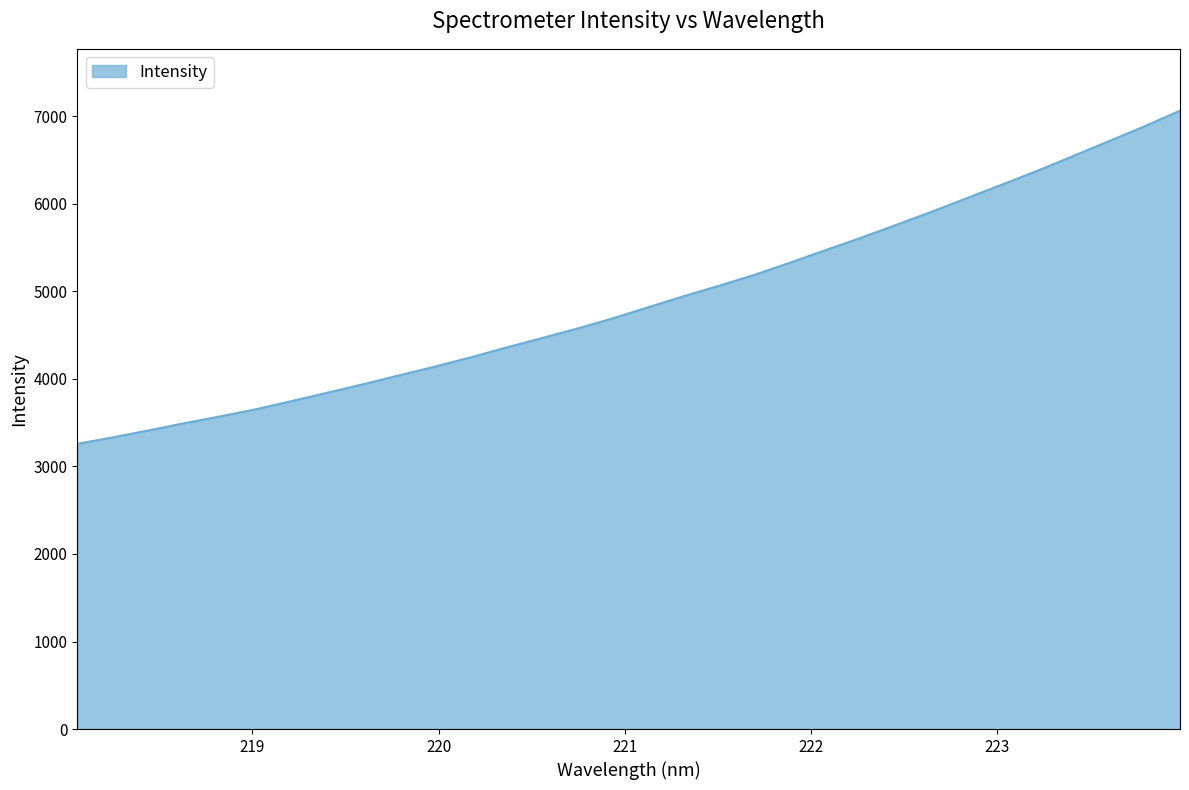

What is the difference between the maximum and minimum values?

3806.4